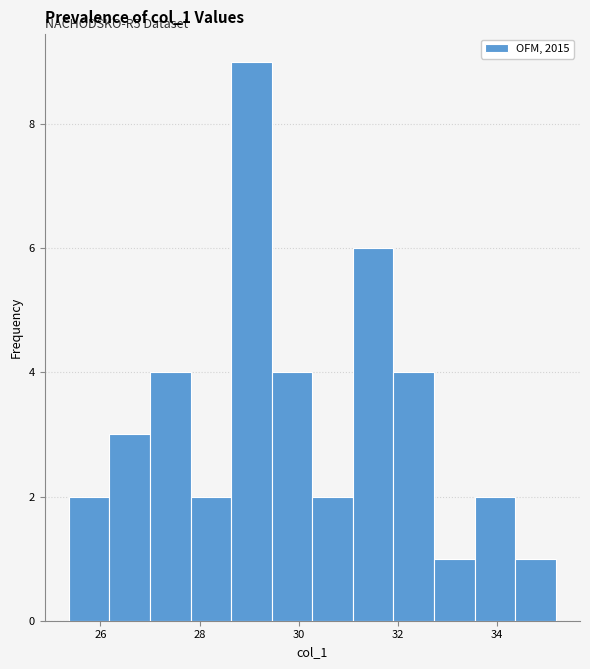

Which range on the x-axis has the tallest bar?

28.6 to 29.4